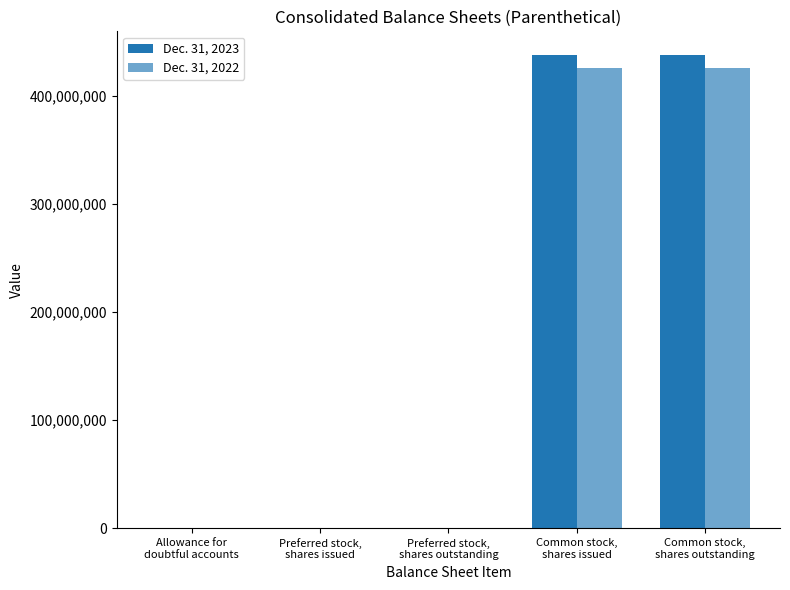

Are the bars horizontal?

No